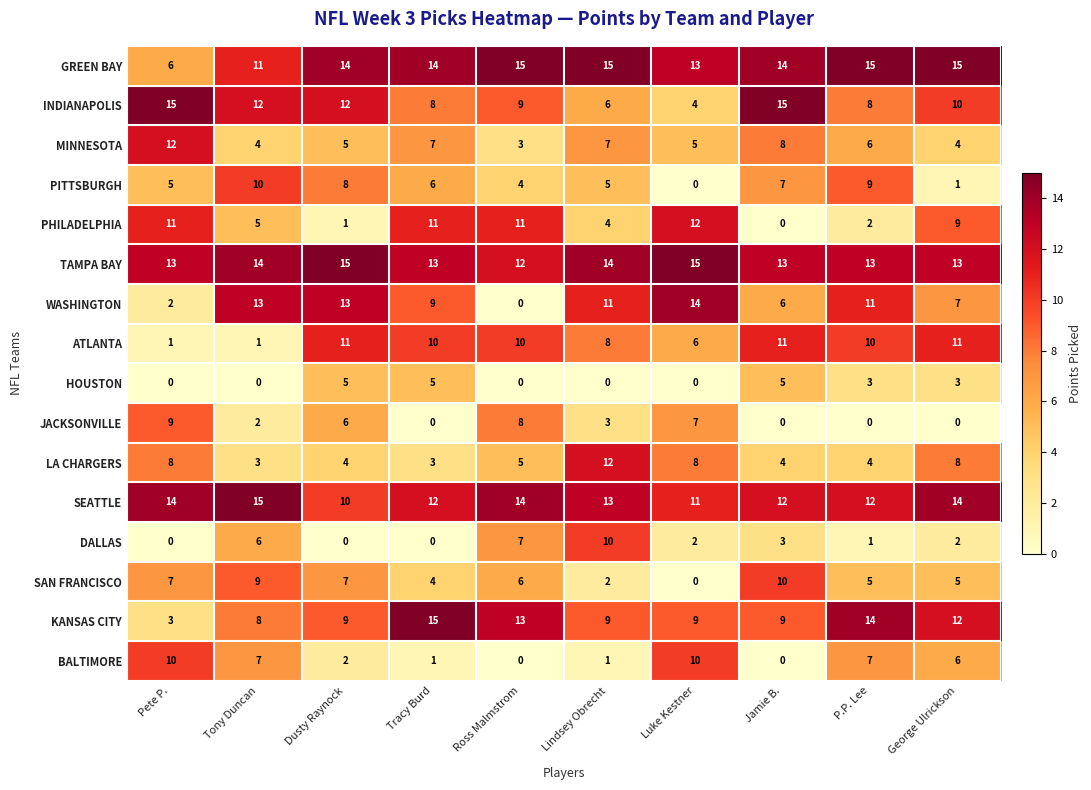

How many data points does each series have?

10